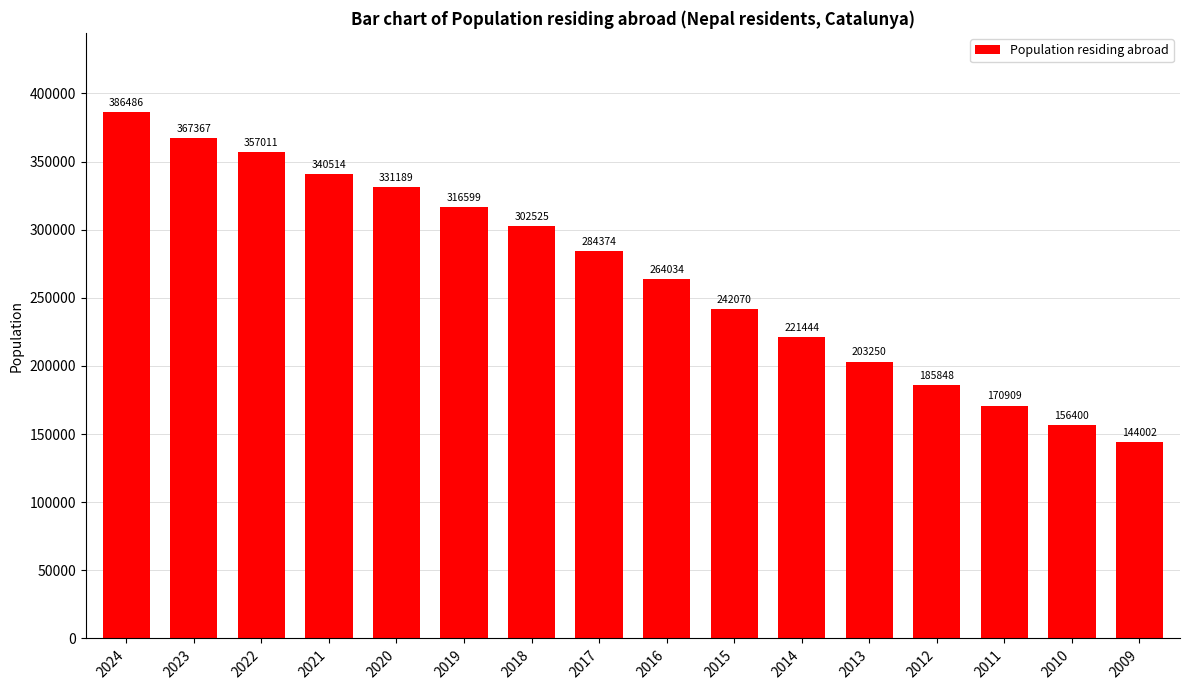

What is the greatest value displayed?

386486